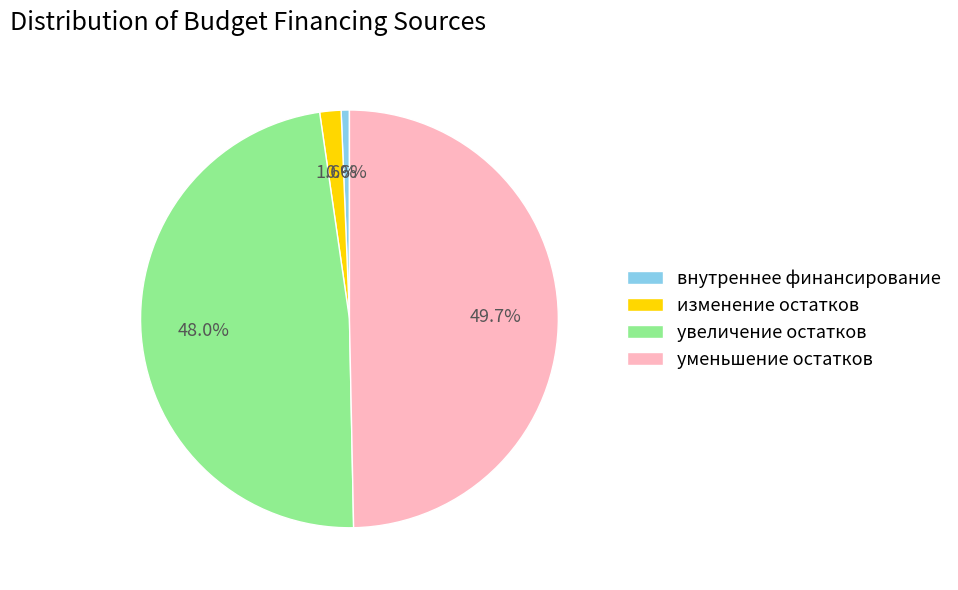

To the nearest percent, what is the difference between the largest and smallest slice percentages?

49%